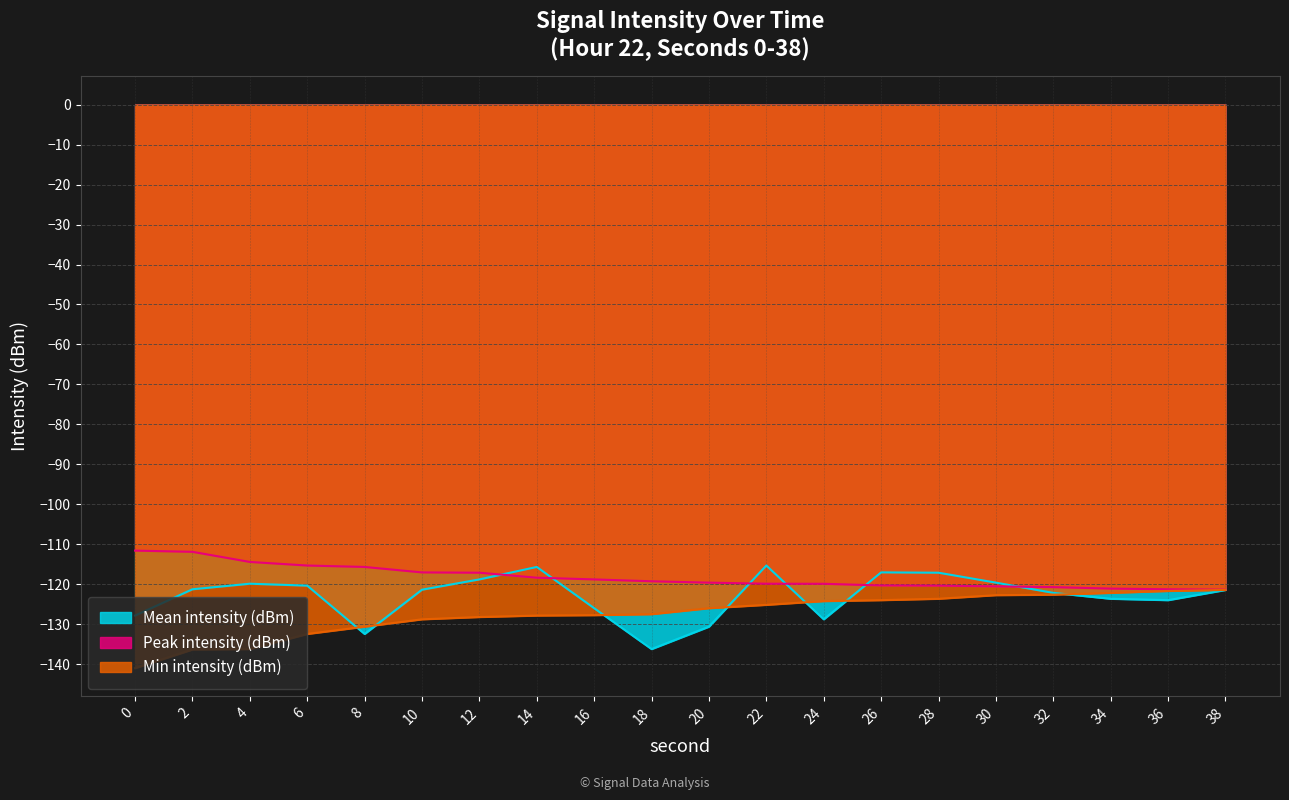

What is the average value of the Mean intensity (dBm) series?

-122.9